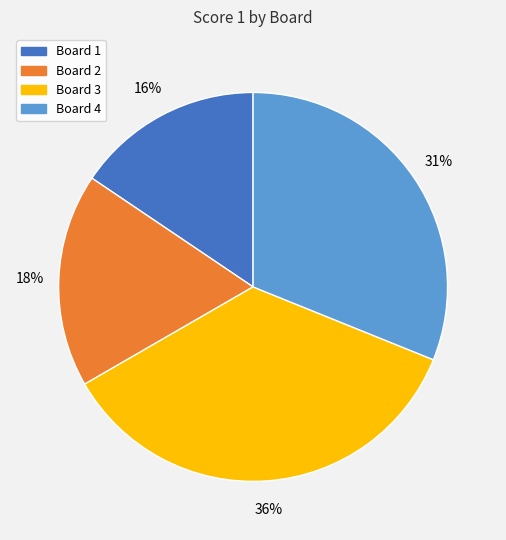

Combined, do Board 1 and Board 3 account for over 50%?

Yes